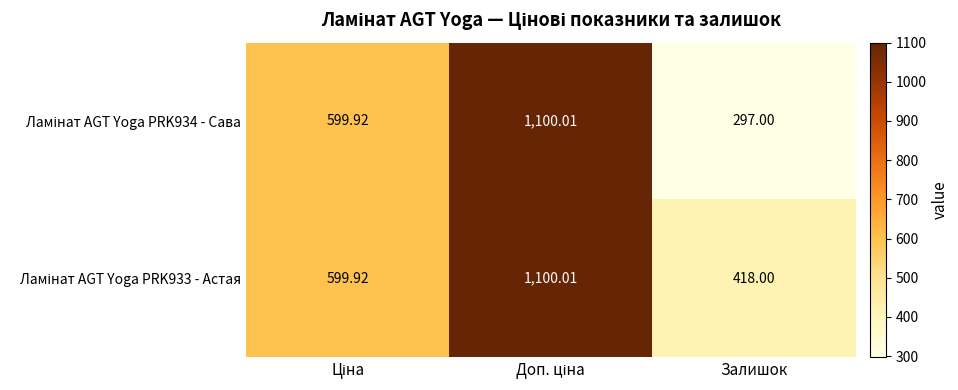

What is the greatest value displayed?

1100.0